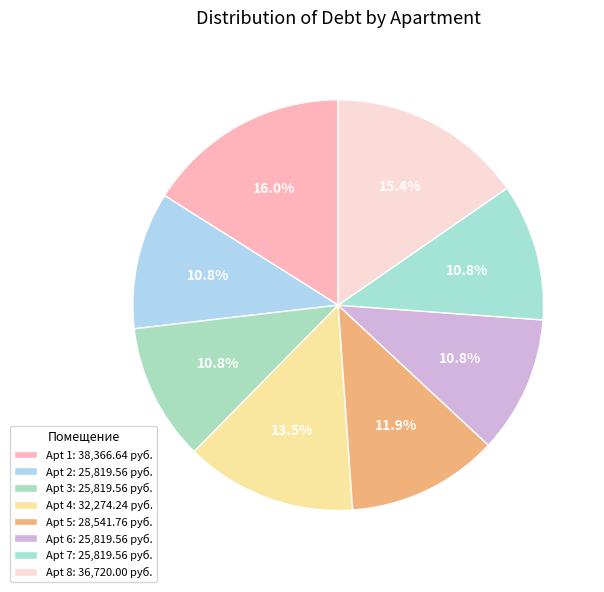

Is there a majority slice in this chart?

No